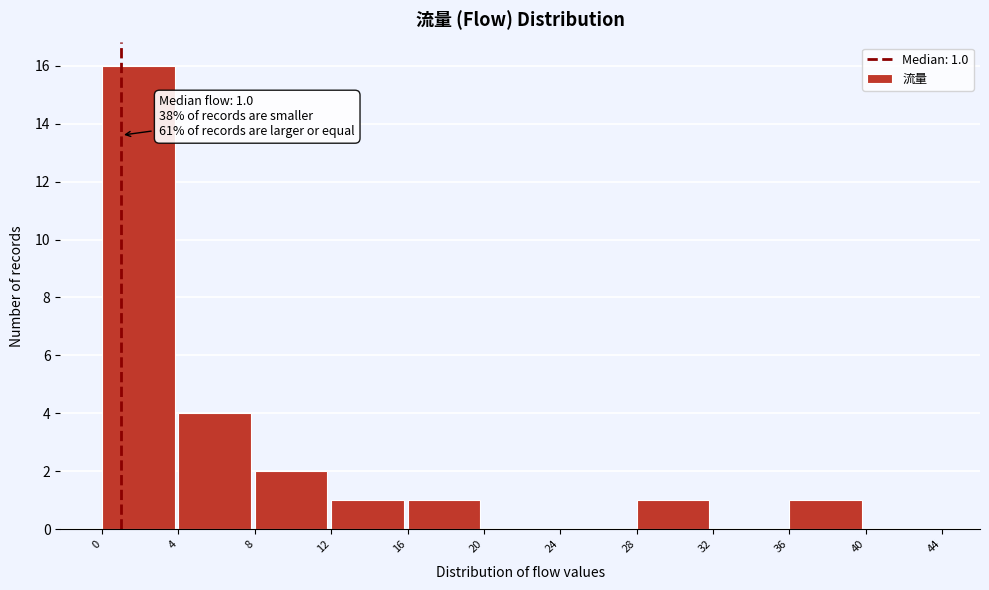

Which range on the x-axis has the tallest bar?

0 to 4